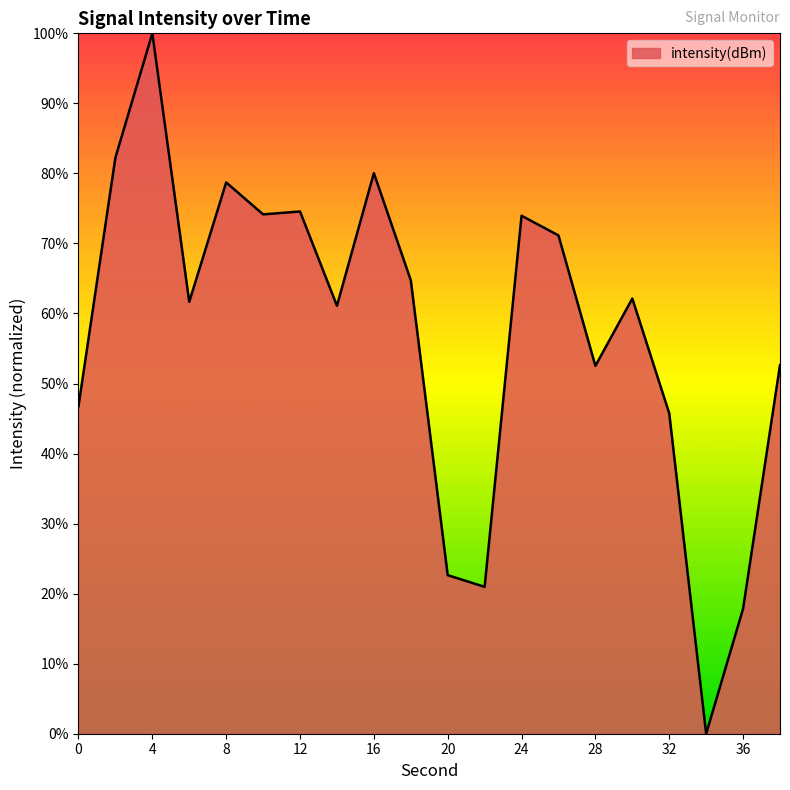

What is the difference between the maximum and minimum values?

100.0